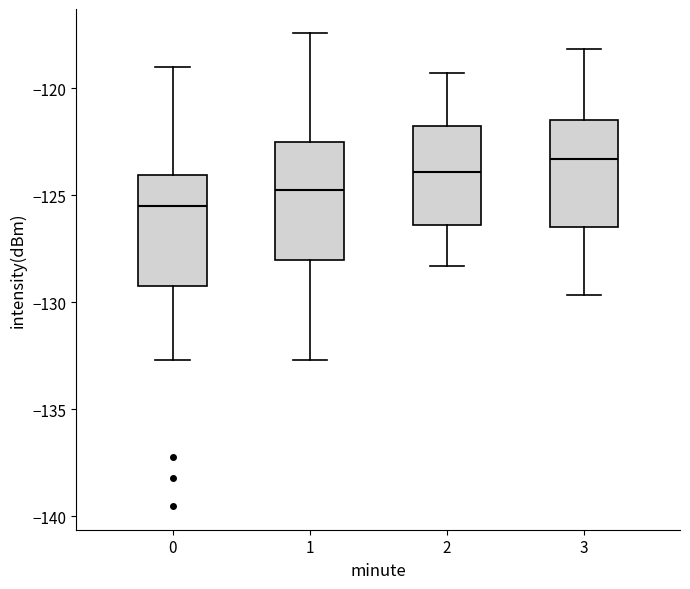

Where does the upper whisker of the box at x = 0 end on the y-axis? The values are not printed on the chart, so give them approximately, as read against the axis.

-119.0